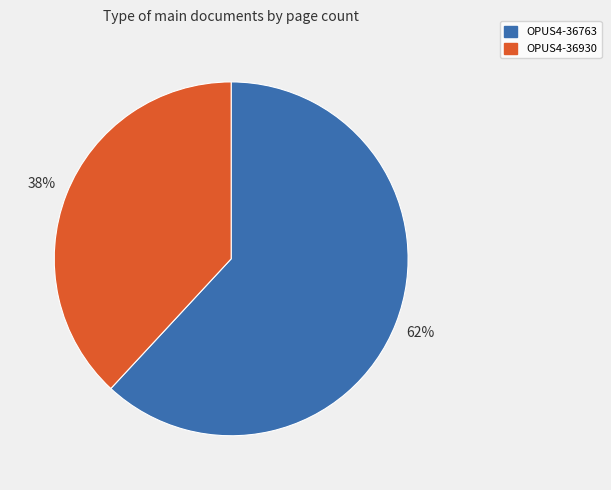

To the nearest percent, what is the average slice percentage?

50%